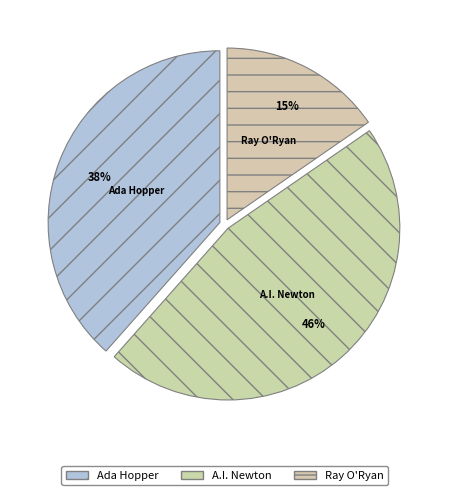

To the nearest percent, what is the difference between the largest and smallest slice percentages?

31%